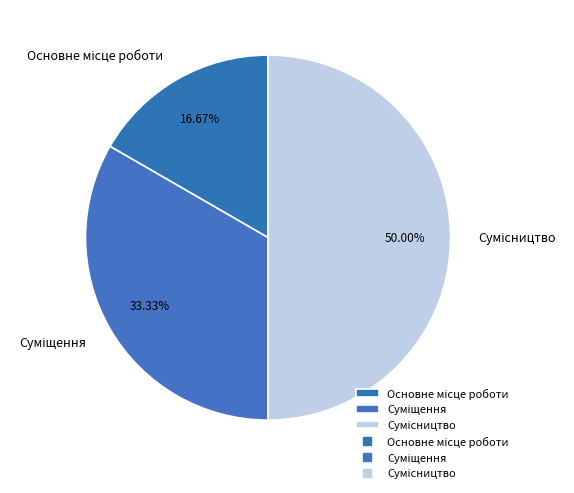

True or false: Основне місце роботи accounts for 17% of the total.

True